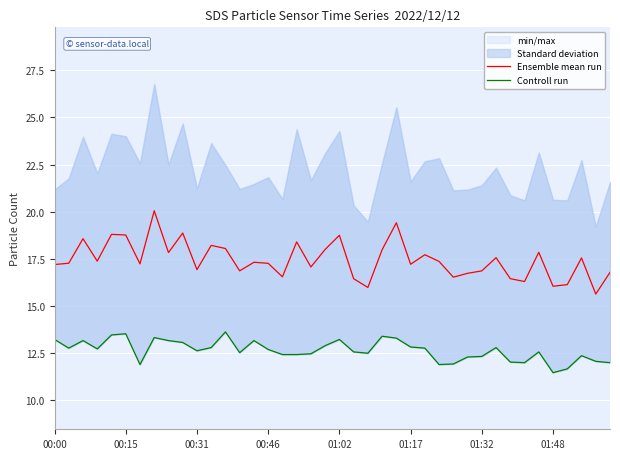

What is the difference between the maximum and second lowest values in the Ensemble mean run series?

4.1